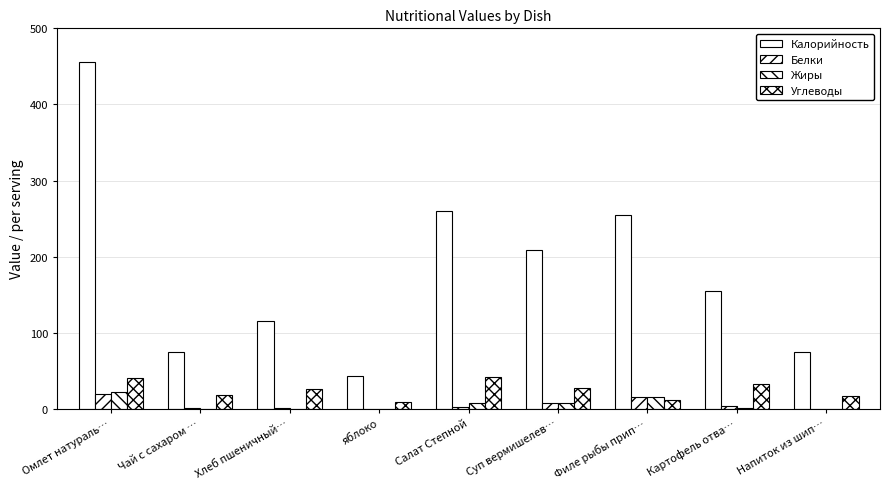

How many series are shown in this chart?

4